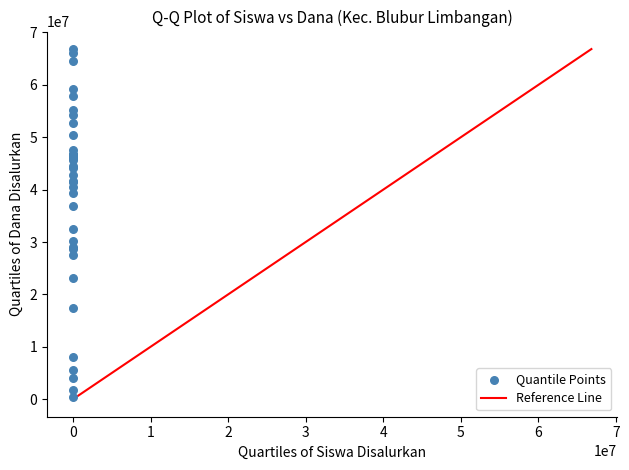

What Y value in the scatter plot is closest to 33637500?

32400000.0